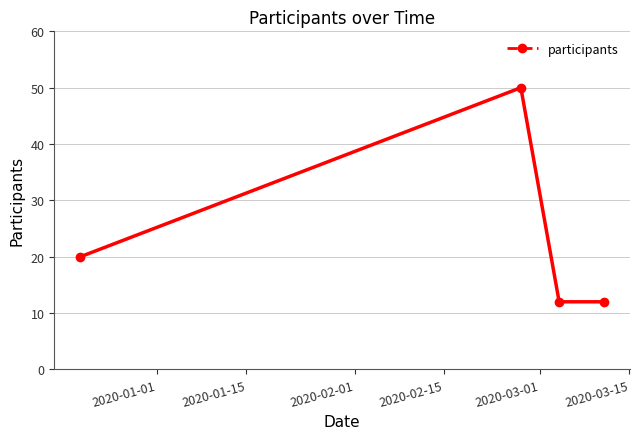

What is the smallest value displayed?

12